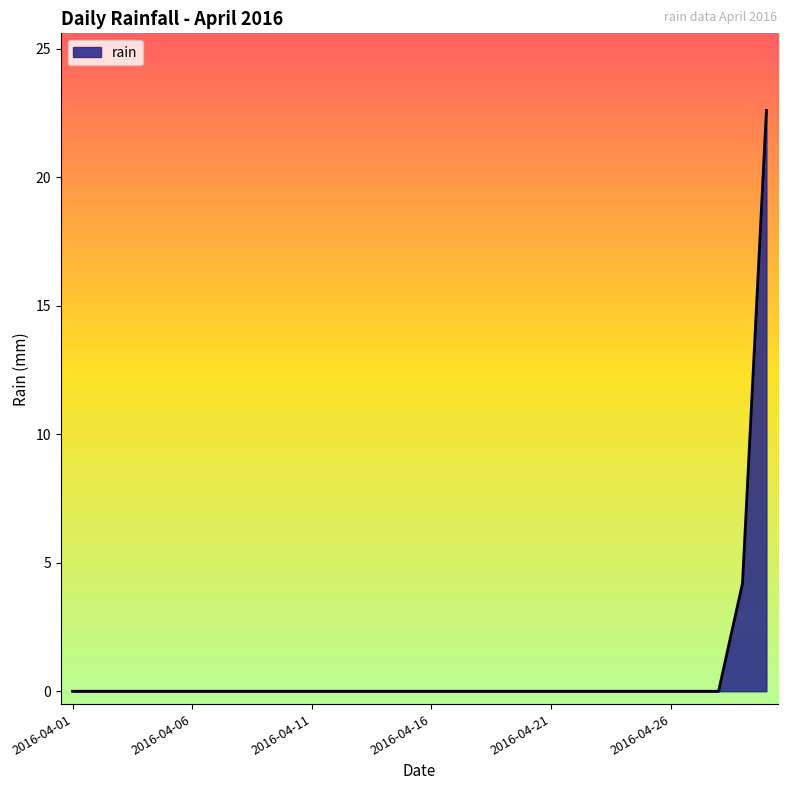

What is the sum of all values?

26.8